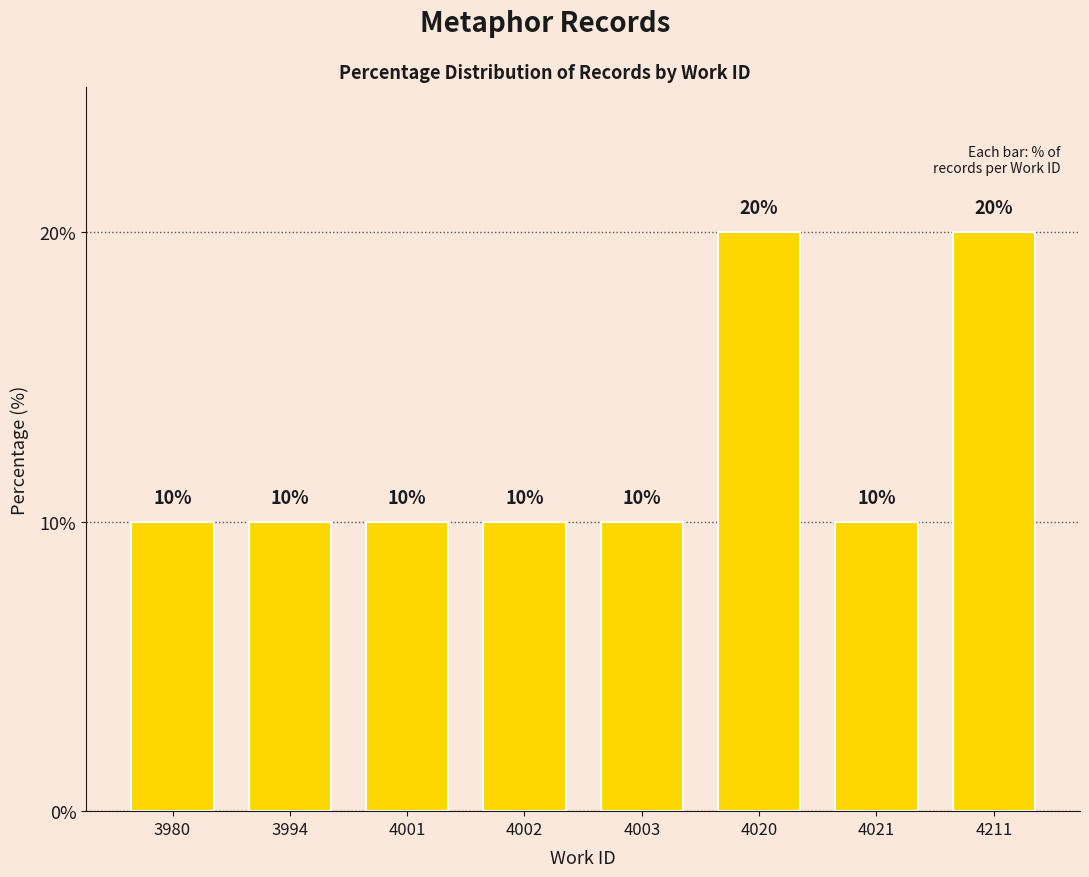

What is the smallest value displayed?

10